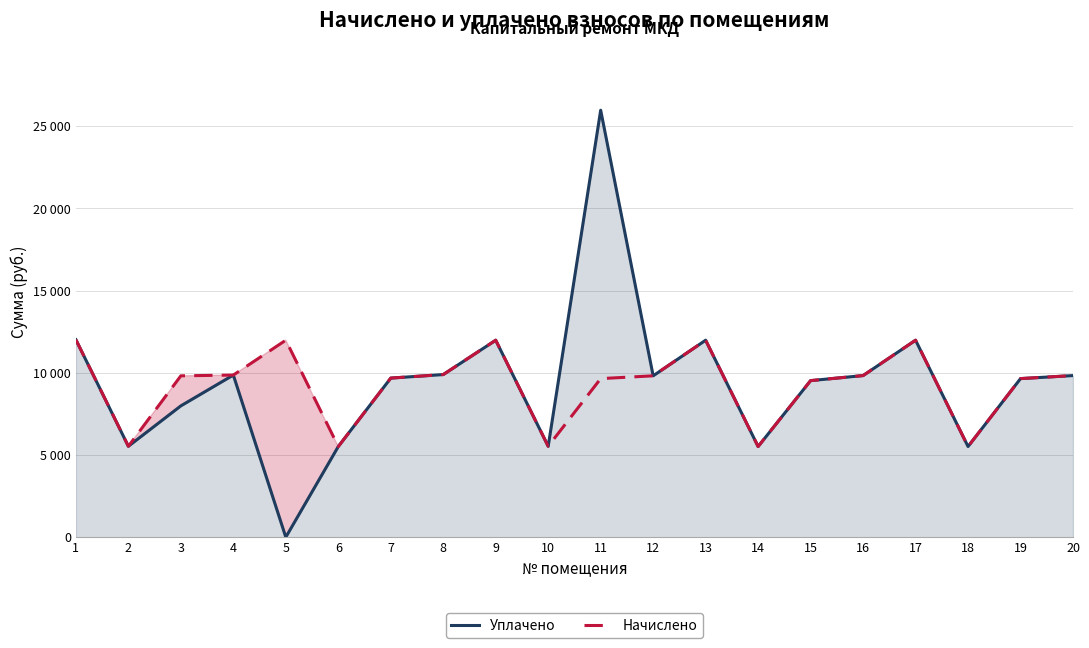

What is the value of the уплачено point at the 12th from the left?

9815.0